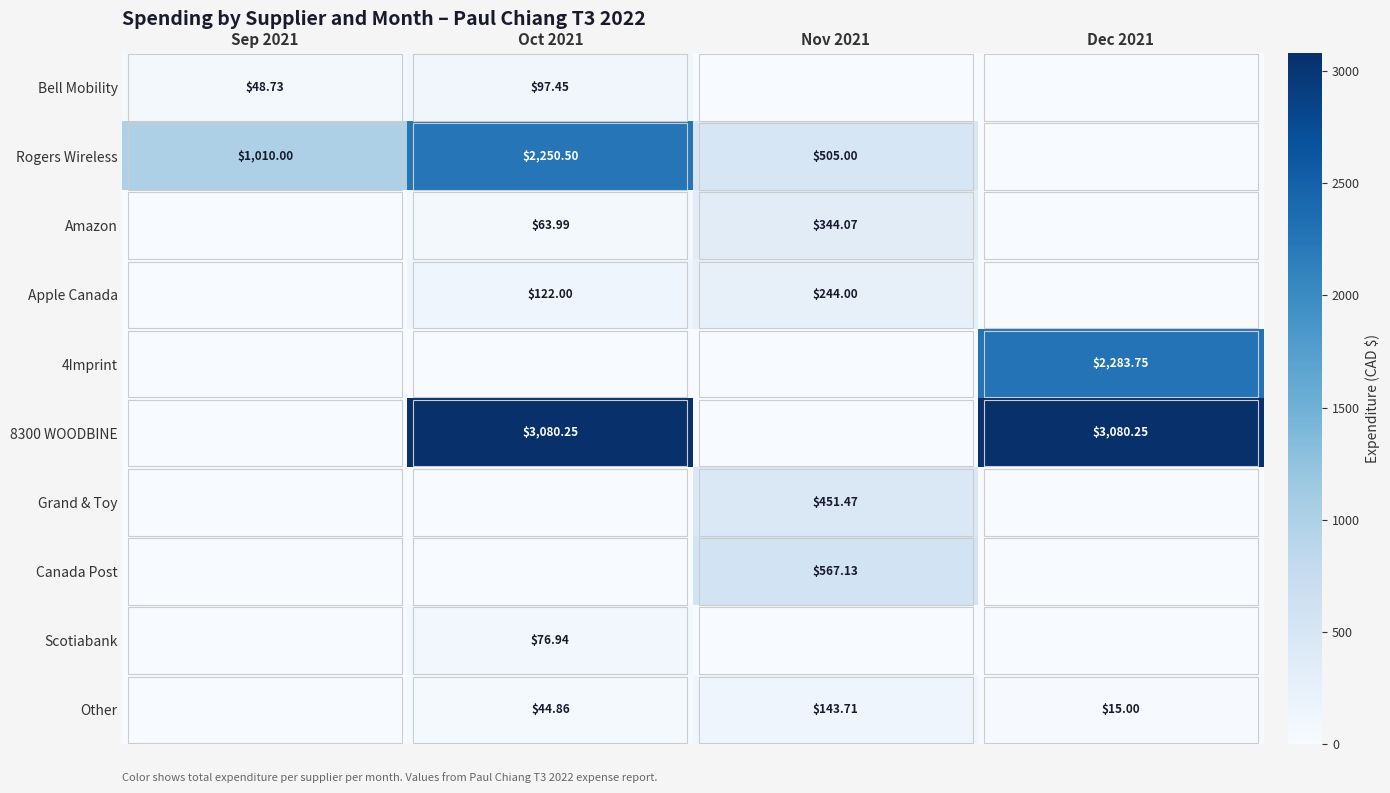

Is the value of Rogers Wireless at Nov 2021 greater than the value of 8300 WOODBINE at Dec 2021?

No